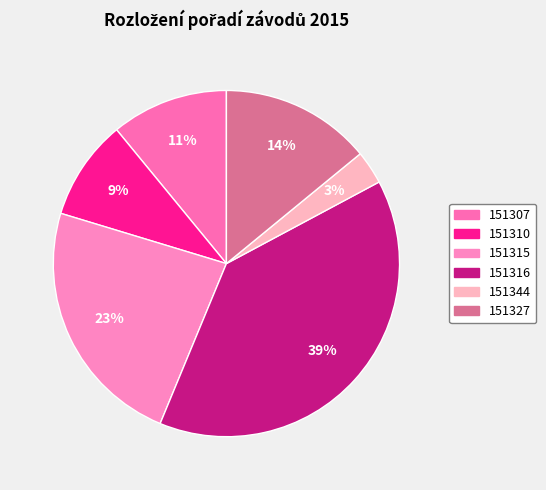

Which slice is the smallest?

151344